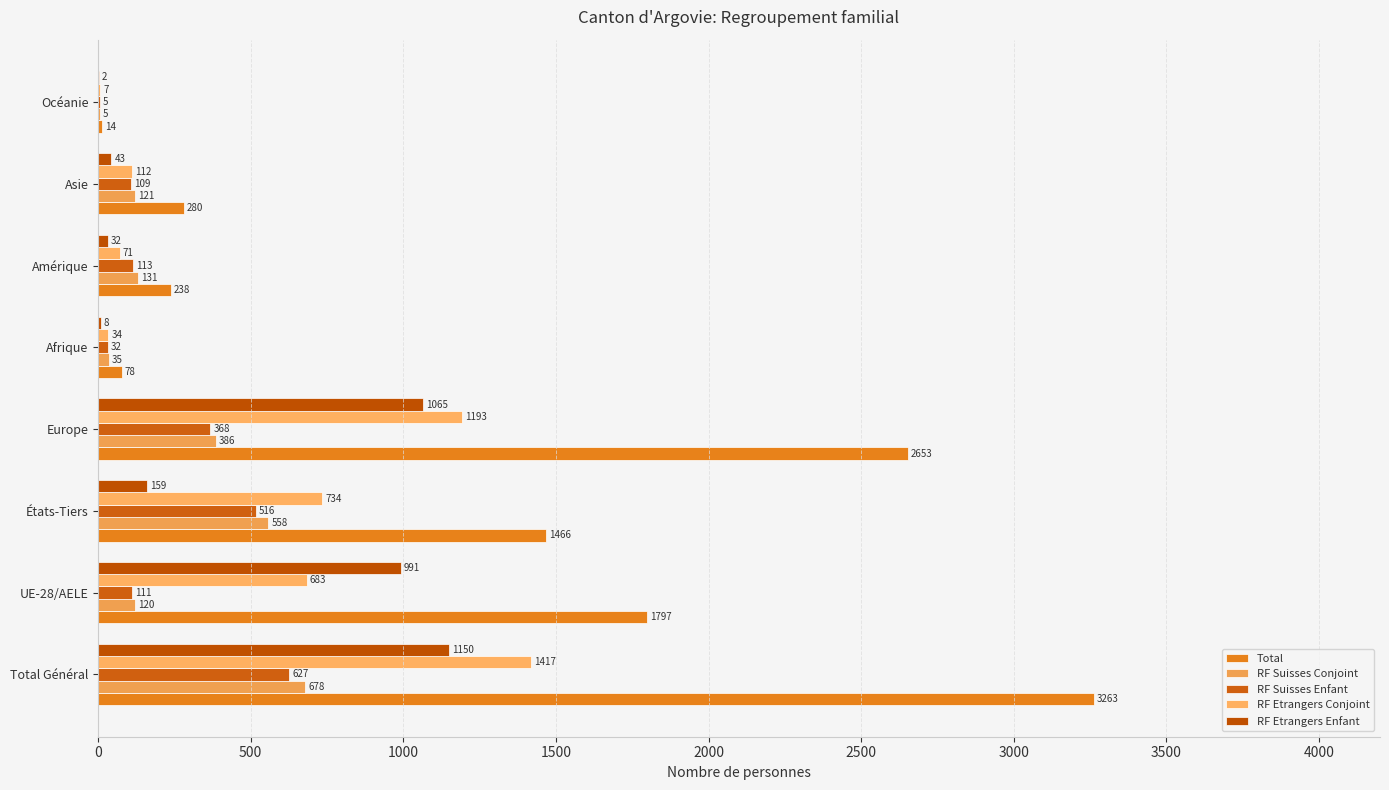

What is the greatest value displayed?

3263